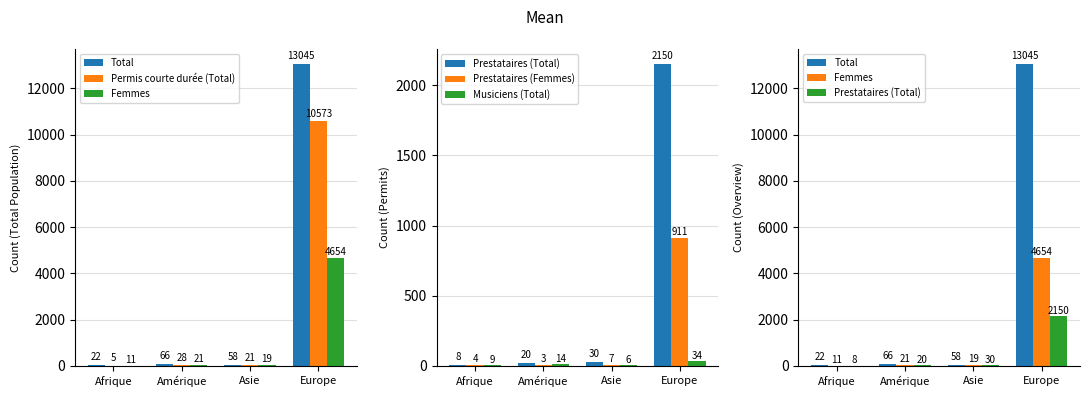

Reading left to right, transcribe all the data shown in this chart.

Total: Afrique=22	Amérique=66	Asie=58	Europe=13045
Permis courte durée (Total): Afrique=5	Amérique=28	Asie=21	Europe=10573
Femmes: Afrique=11	Amérique=21	Asie=19	Europe=4654
Prestataires (Total): Afrique=8	Amérique=20	Asie=30	Europe=2150
Prestataires (Femmes): Afrique=4	Amérique=3	Asie=7	Europe=911
Musiciens (Total): Afrique=9	Amérique=14	Asie=6	Europe=34